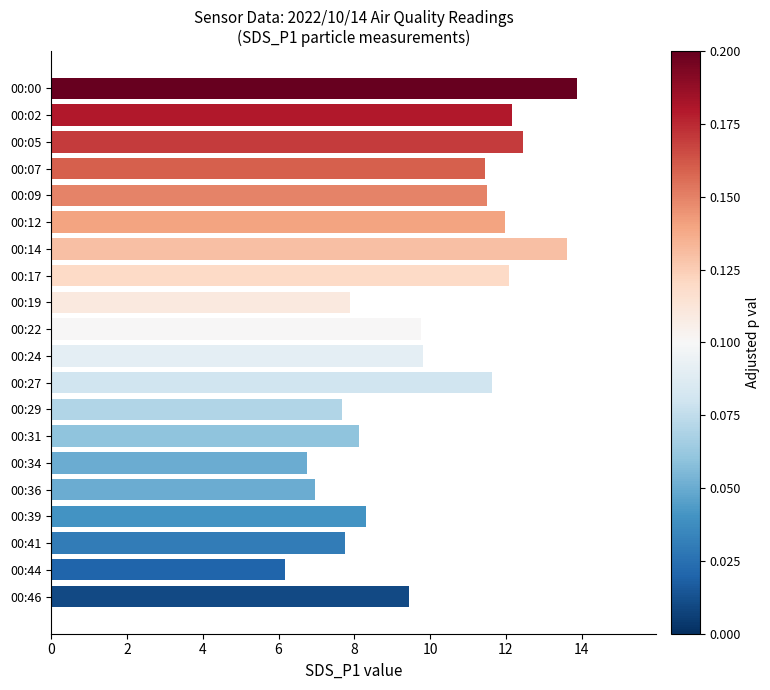

What is the difference between the second highest and minimum values?

7.4